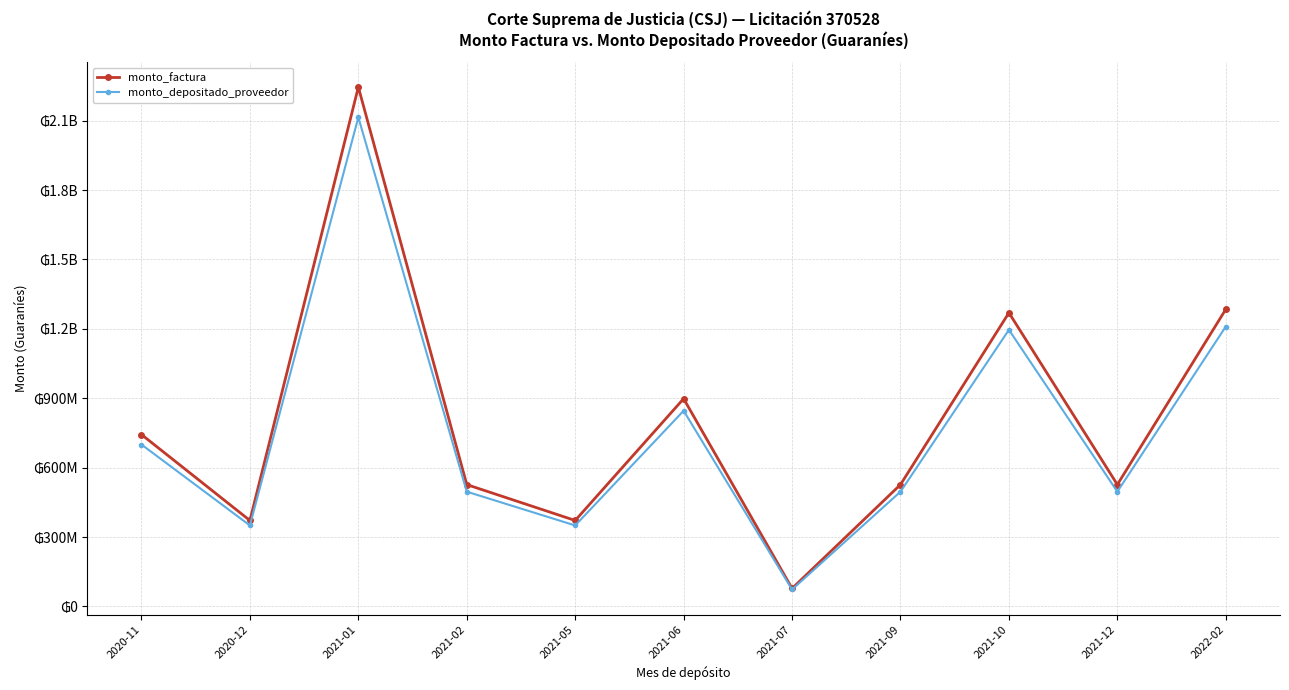

Rank the series by their average value, from highest to lowest.

monto_factura, monto_depositado_proveedor